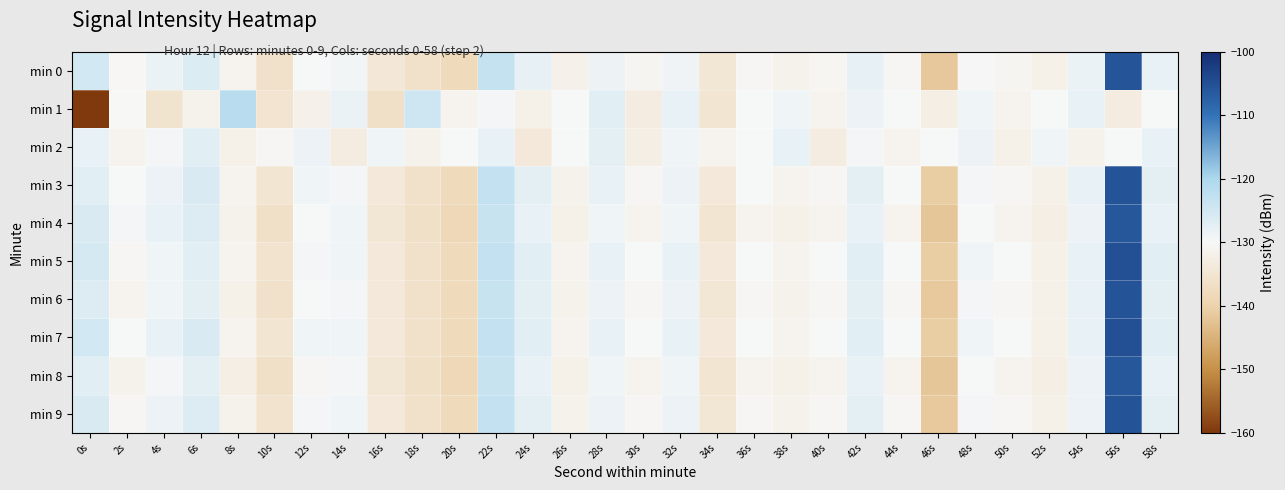

Which series has the largest range (max minus min)?

min 1